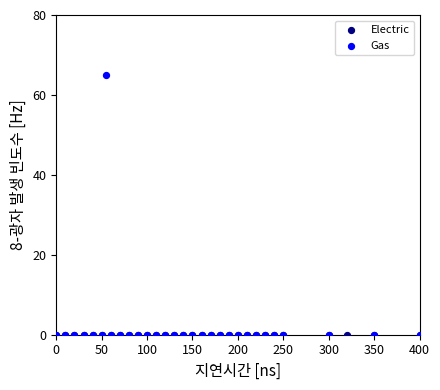

Which series contains the highest Y value?

Gas